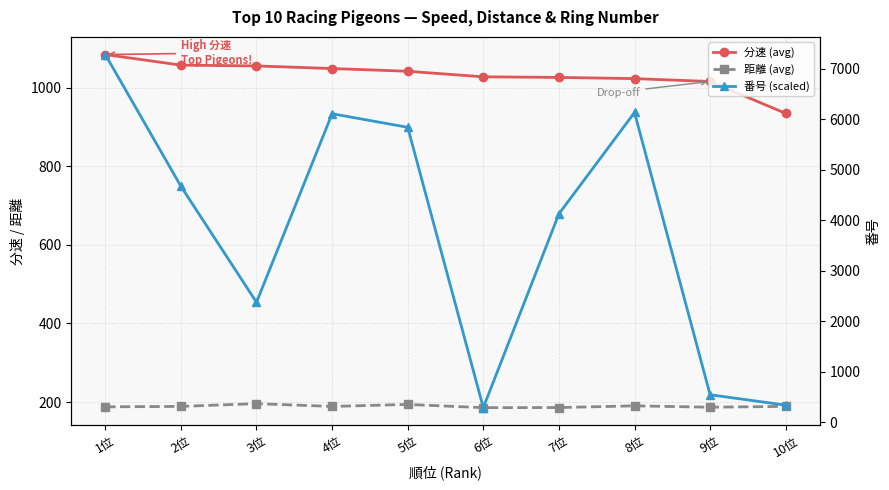

At which label is 距離 (avg) closest to 190?

8位